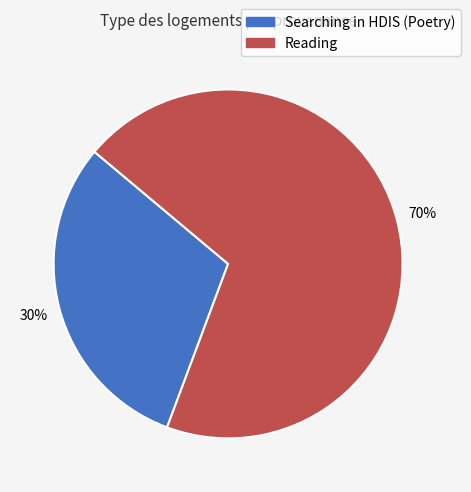

Between Searching in HDIS (Poetry) and Reading, which is larger?

Reading